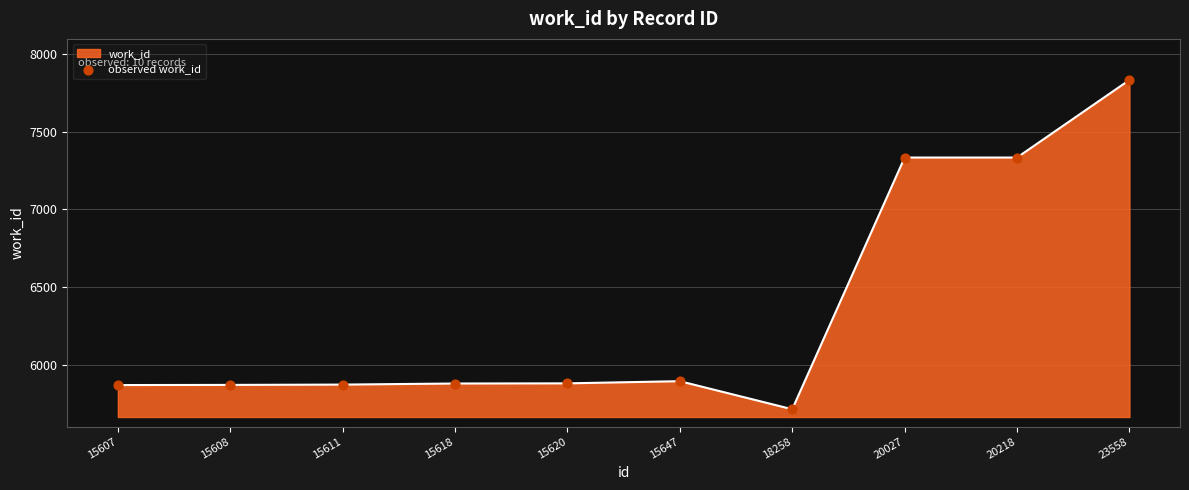

What is the change in value from 15608 to 15647?

+24